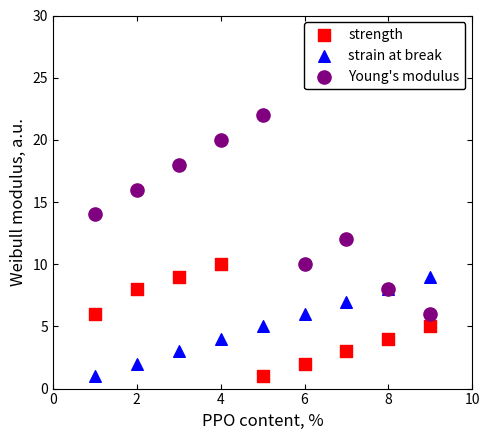

What are all the series names shown in the legend?

strength, strain at break, Young's modulus